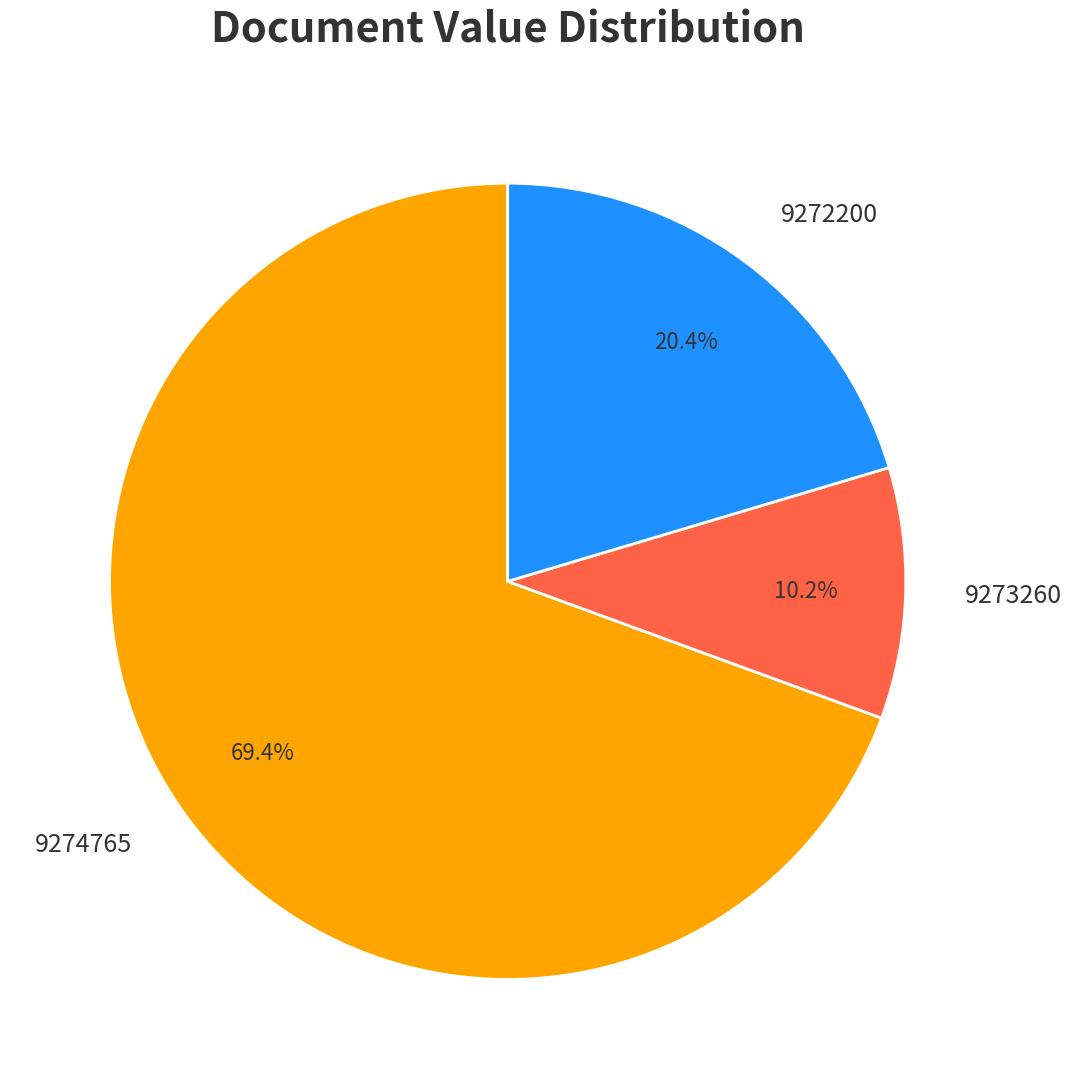

The 9274765 slice represents 82% of the pie. True or false?

False